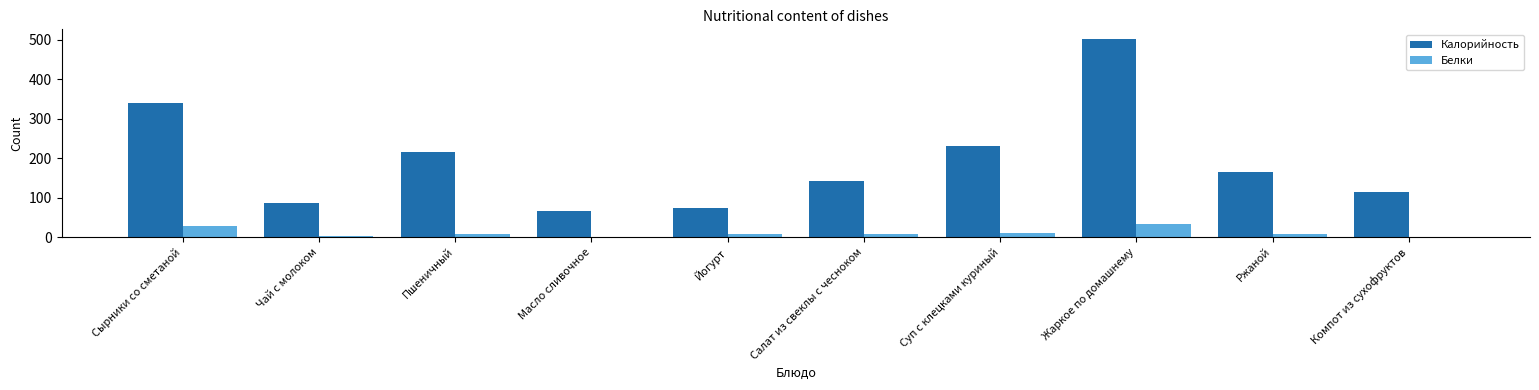

Are the bars grouped side by side (vs. stacked)?

Yes